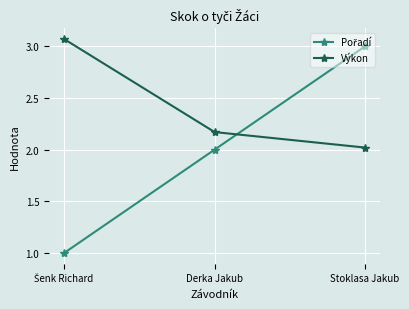

What is the smallest value displayed?

1.0